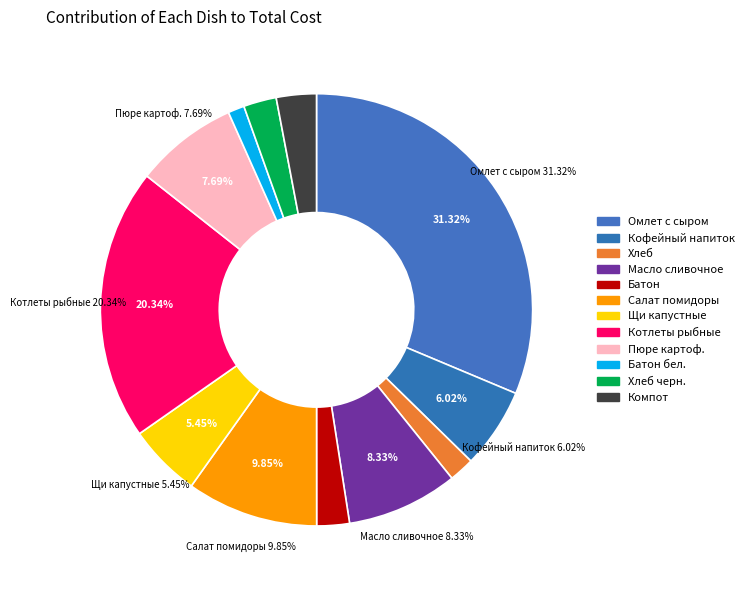

To the nearest percent, what is the difference between the Хлеб (хлеб черн.) and Батон (хлеб бел.) slice percentages?

1%